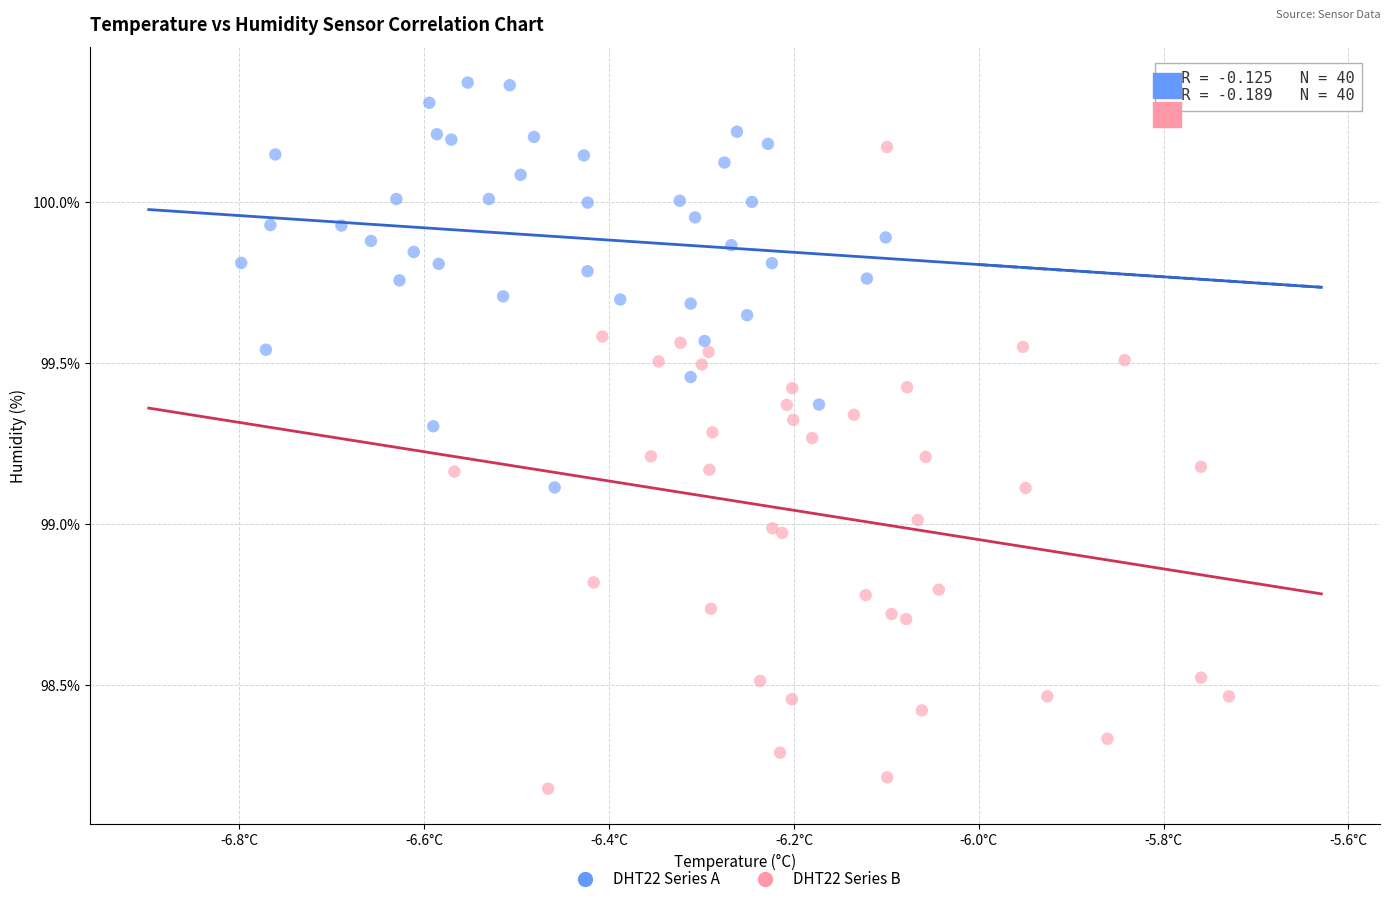

Which series reaches the minimum Y coordinate?

DHT22 Series B